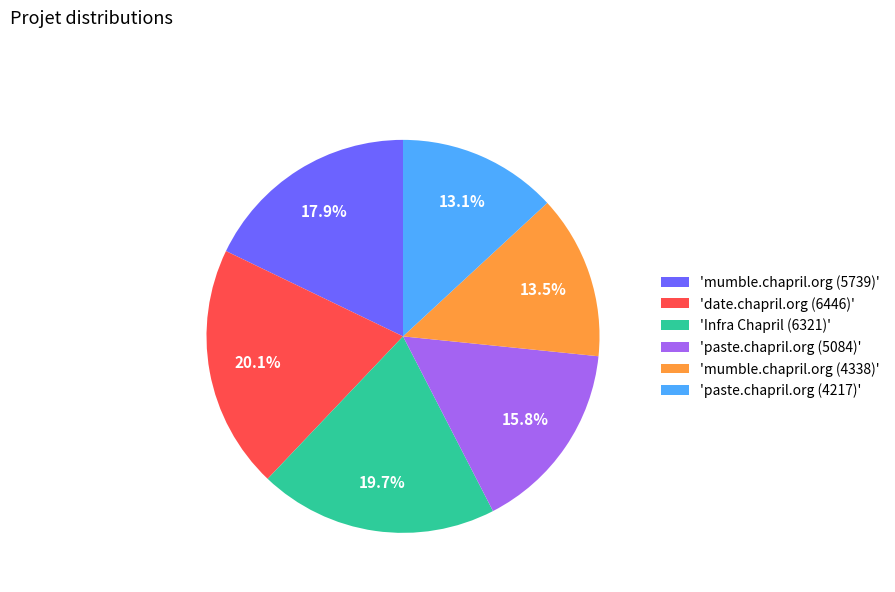

Does 'paste.chapril.org (4217)' account for over 50% of the chart?

No